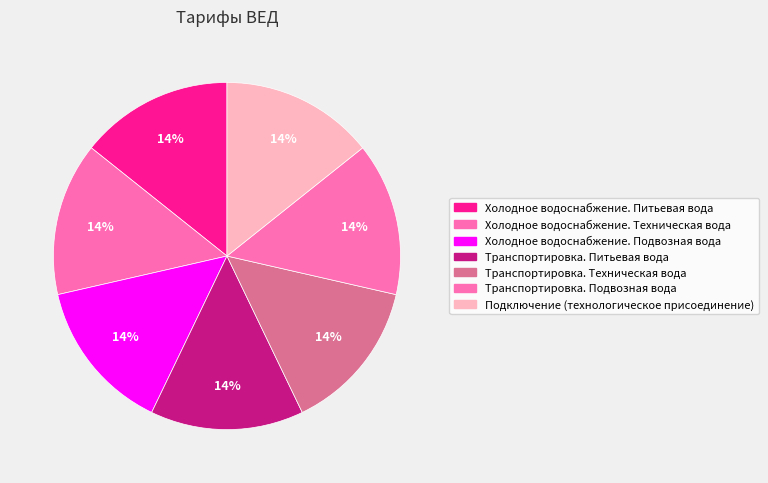

How many slices are in this pie chart?

7